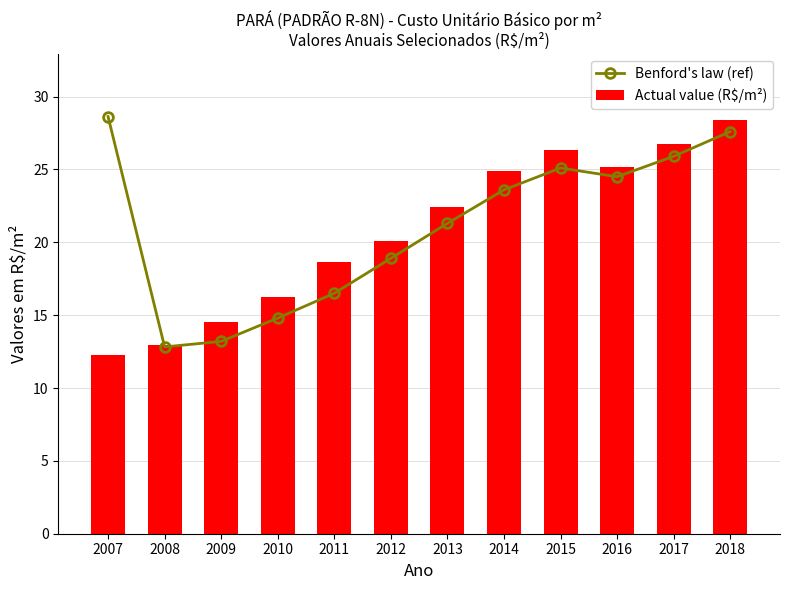

What are all the series names shown in the legend?

Benford's law (ref), Actual value (R$/m²)